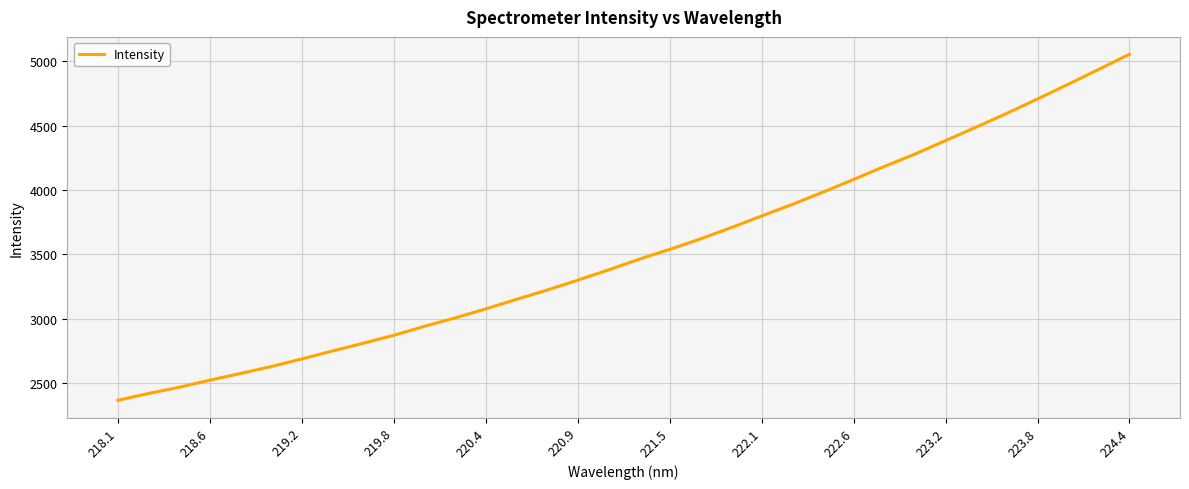

True or false: there are more than 2 points higher than both neighbors.

False